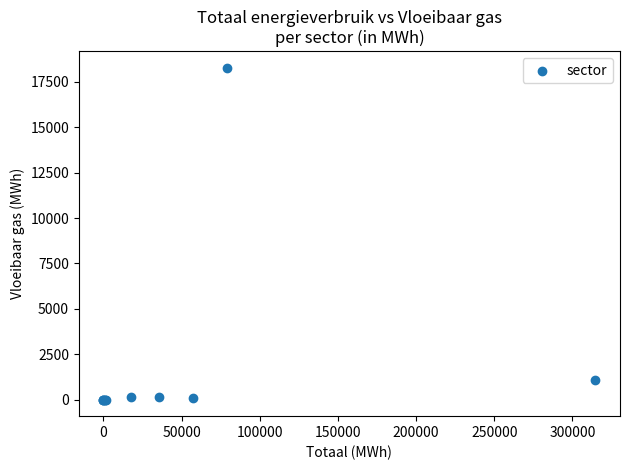

What Y value in the scatter plot is closest to 9141?

1052.3